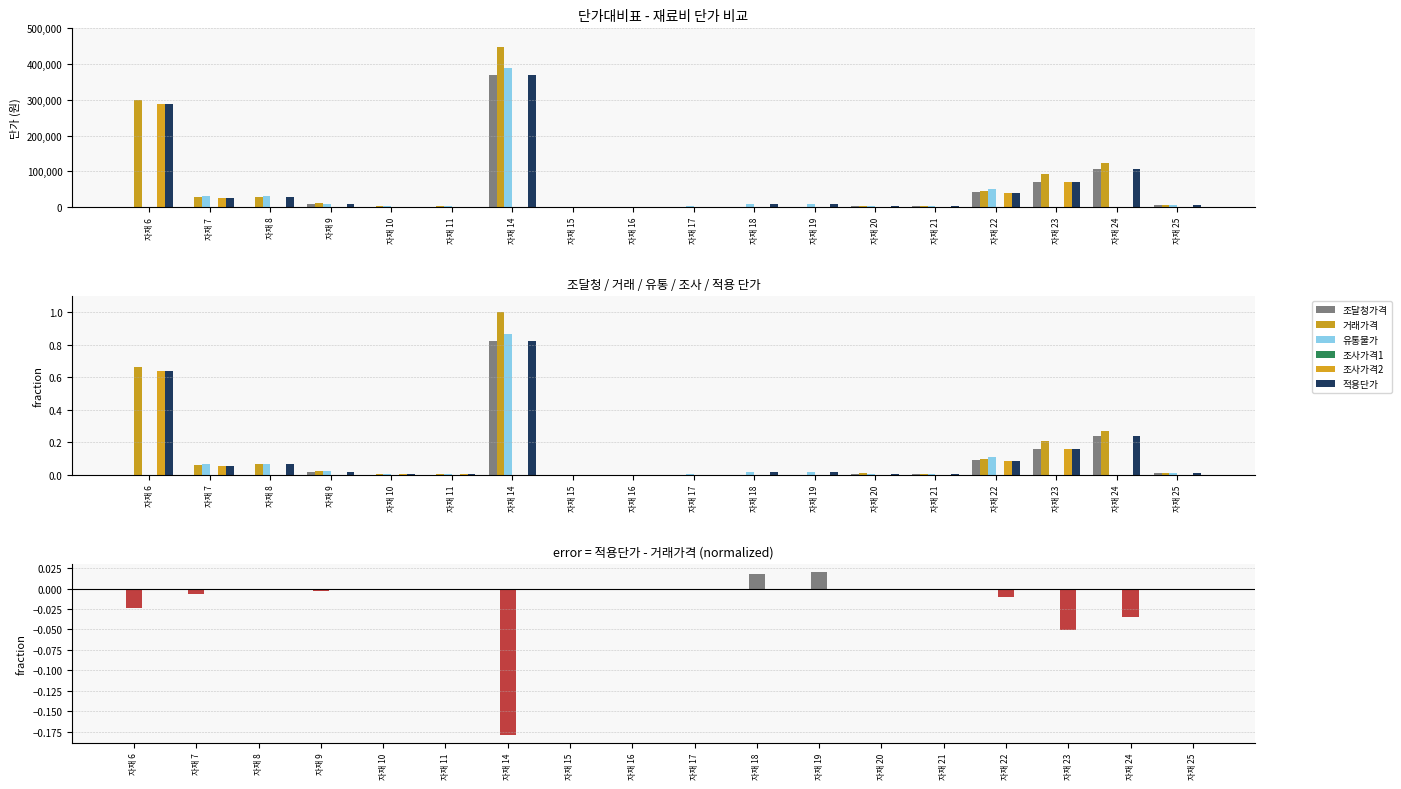

Where does the 유통물가 series first go above 3600?

자재 7